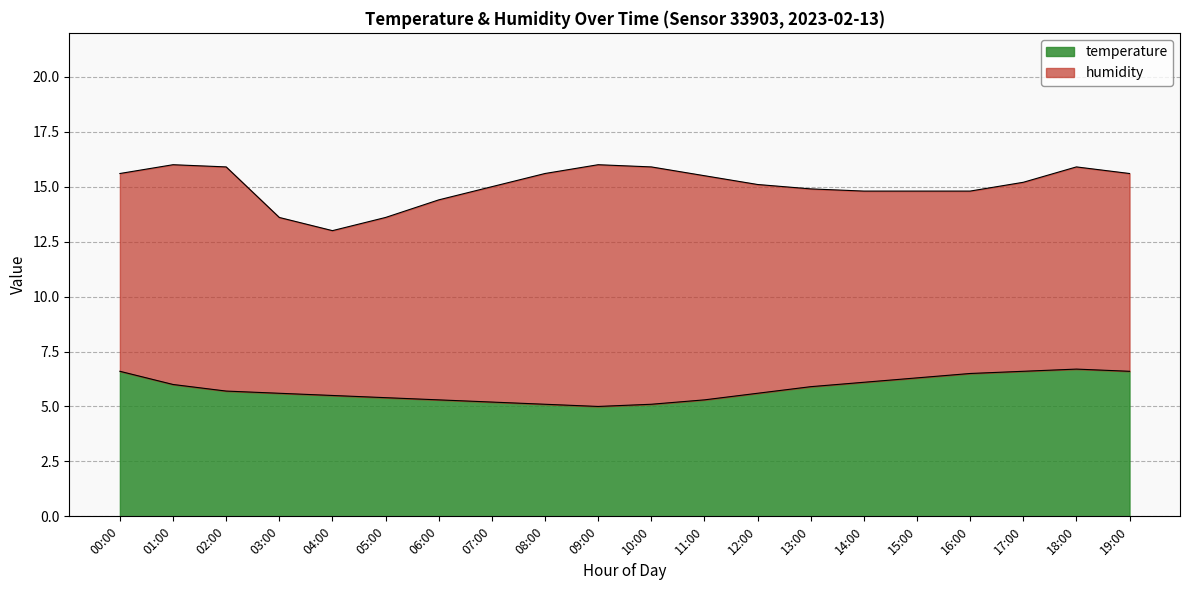

What is the label of the 3rd point from the right?

17:00